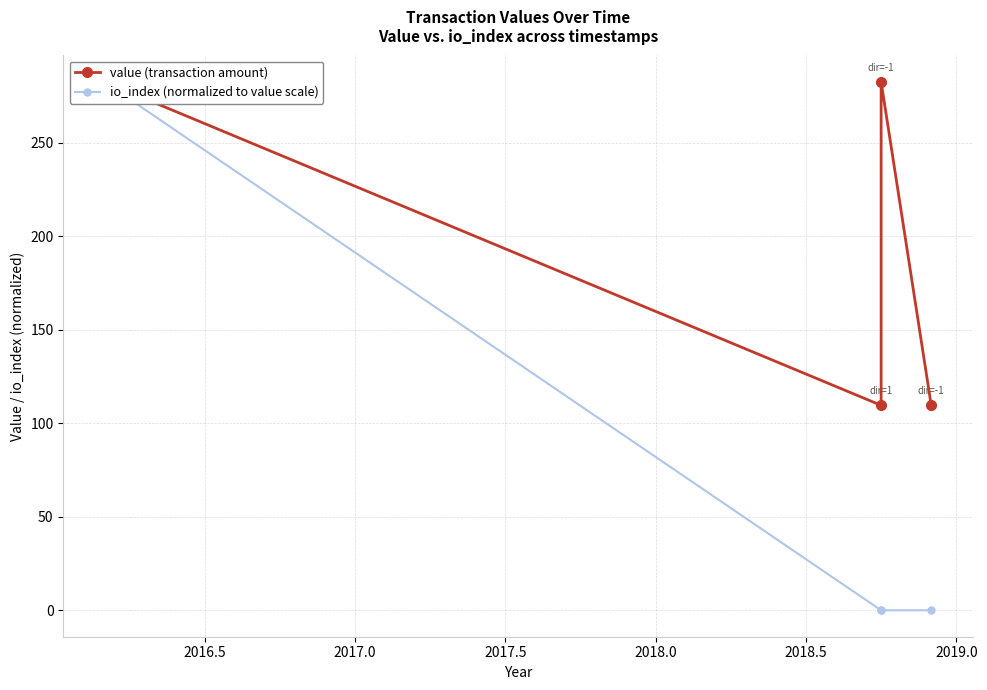

What is the sum of all io_index (normalized to value scale) values?

282.5